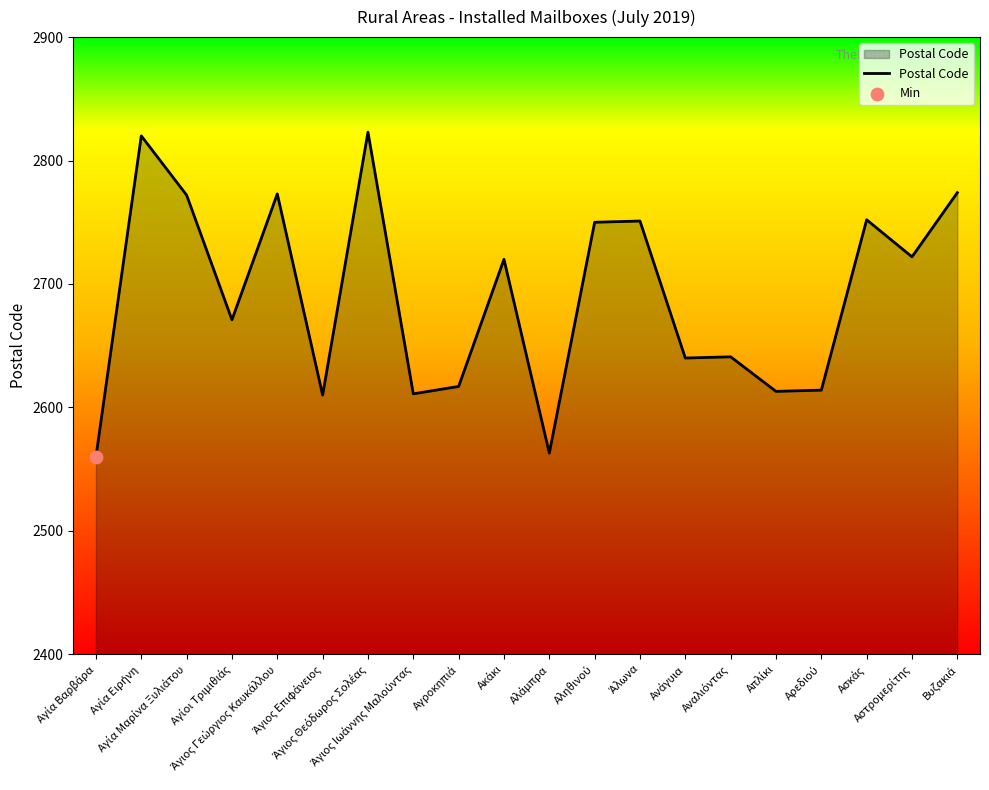

What is the minimum value shown in the chart?

2560